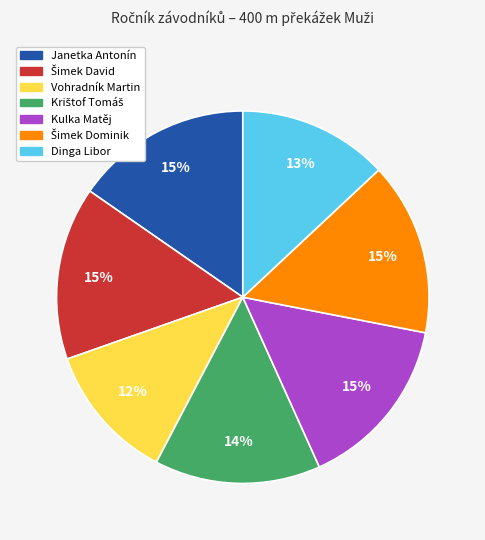

To the nearest percent, what is the difference between the largest and smallest slice percentages?

3%